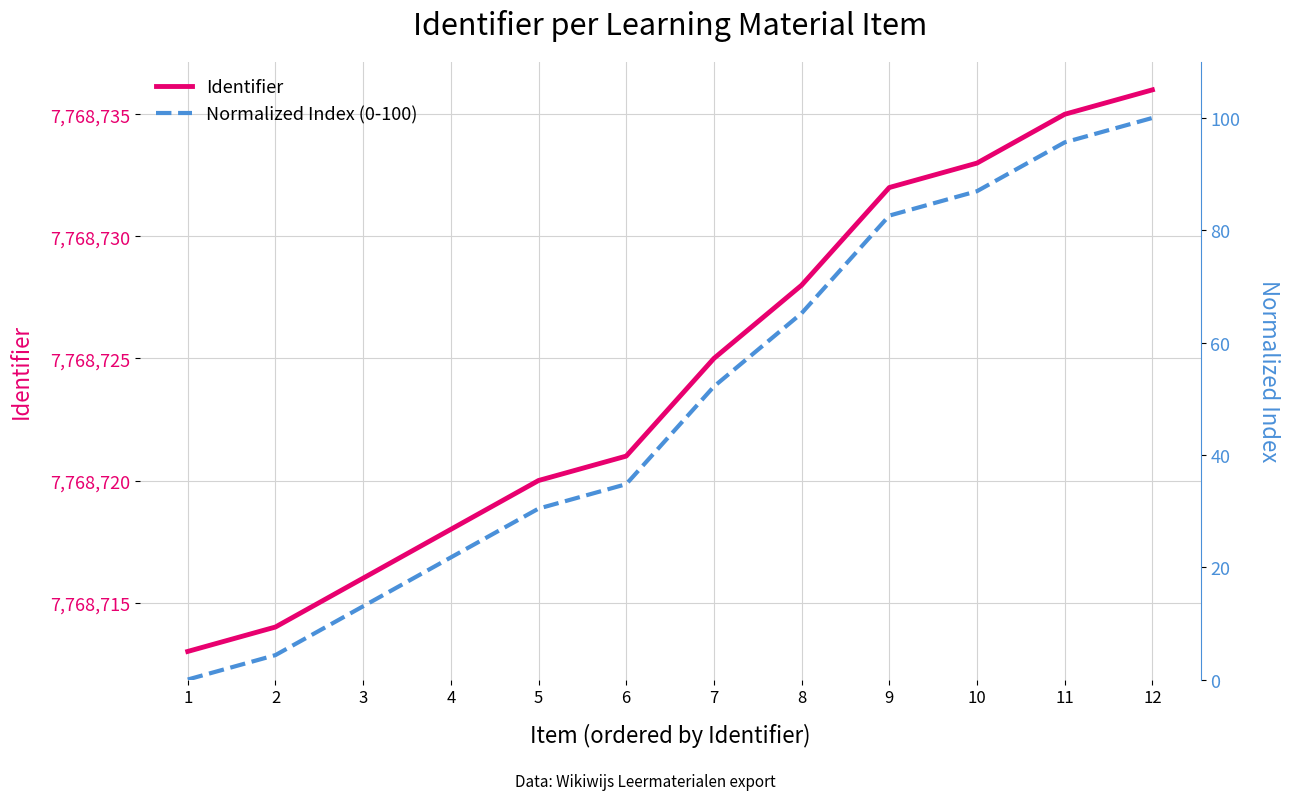

Which has a higher value, 11 or 2?

11